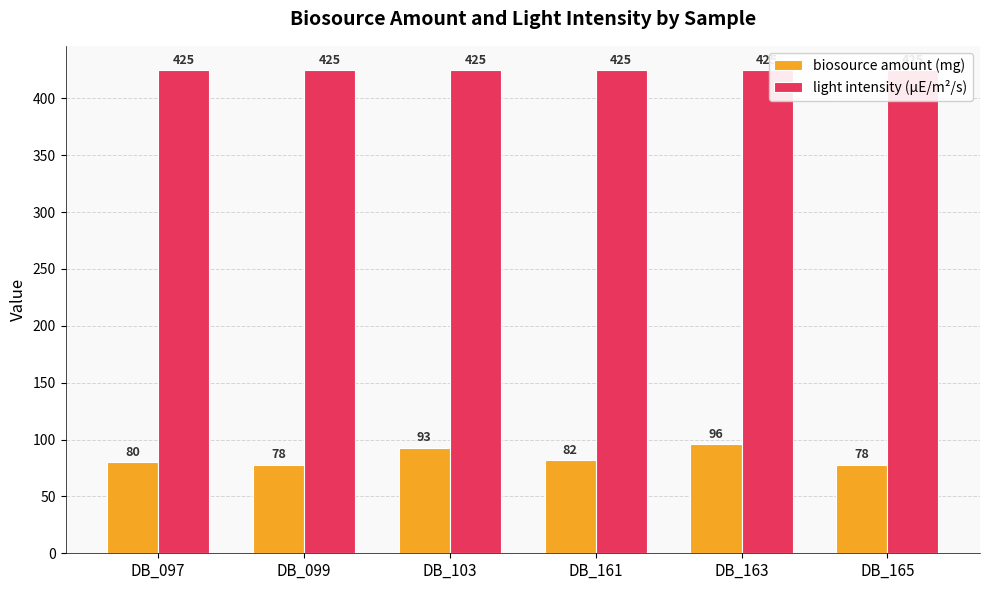

What is the total value across all series at DB_099?

503